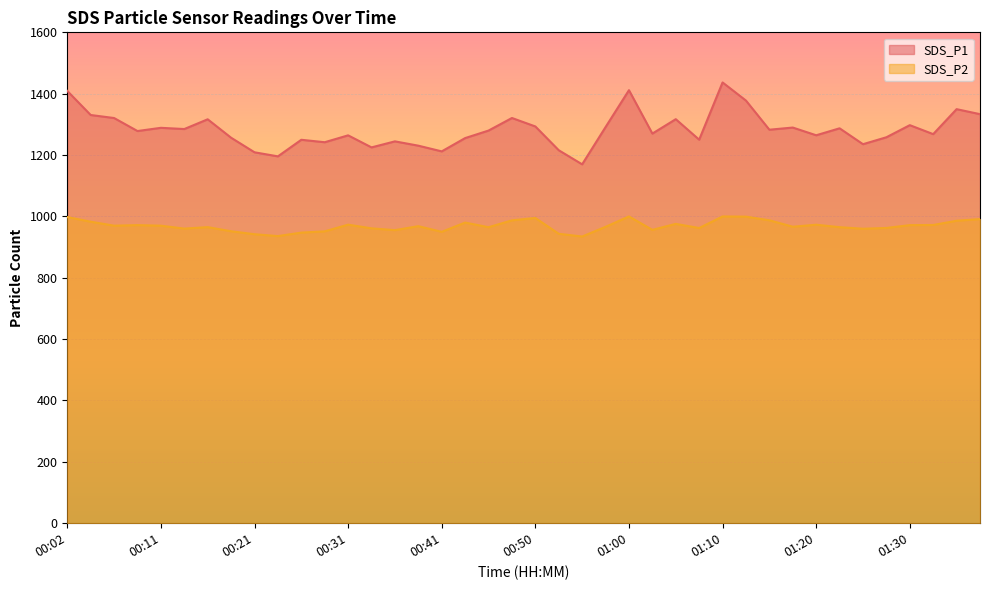

How many lines are shown in the chart?

2